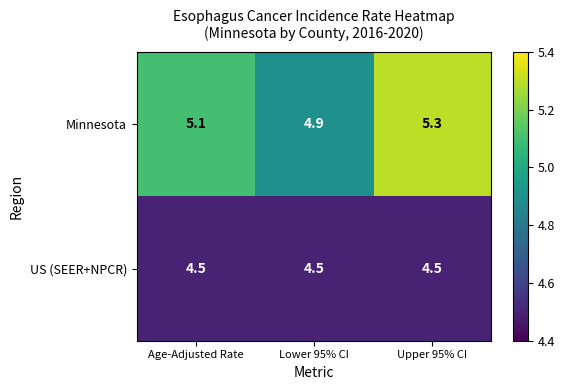

Between Age-Adjusted Rate and Lower 95% CI, which series saw the biggest shift?

Minnesota